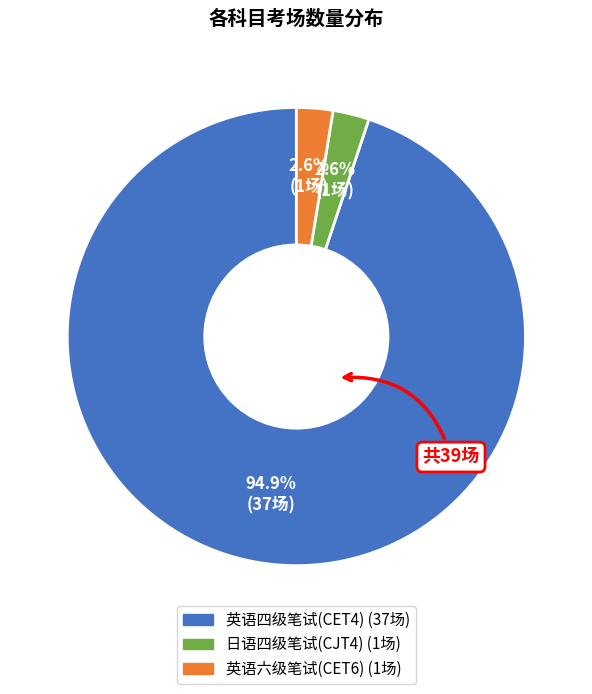

To the nearest percent, what percentage of the pie is 英语六级笔试(CET6)?

3%